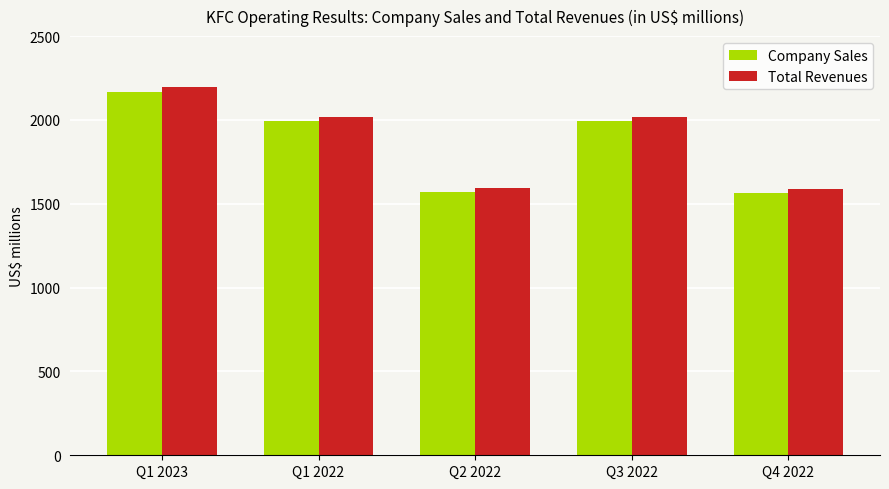

The Company Sales series shows 543 at Q1 2022. True or false?

False